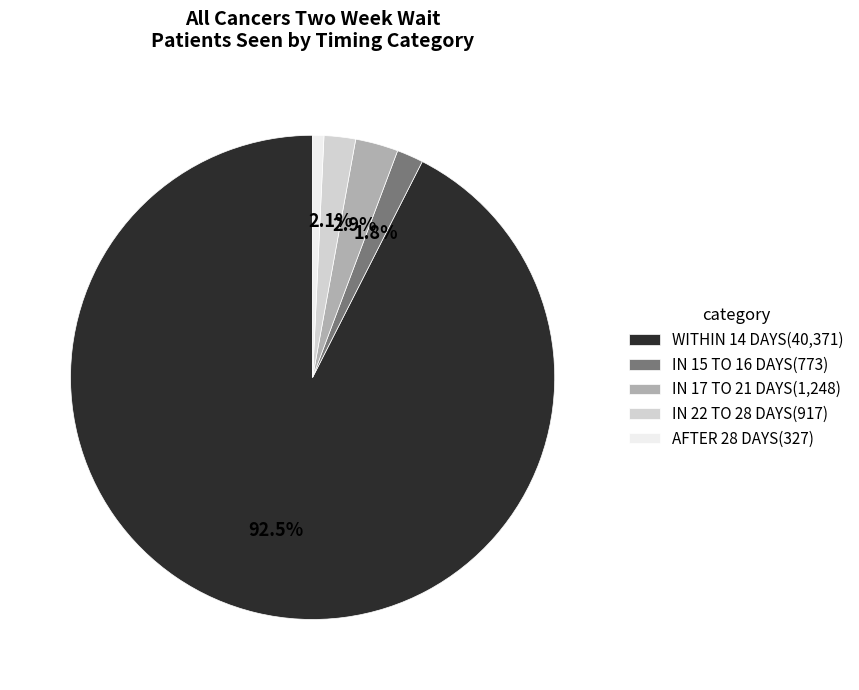

Combined, do IN 17 TO 21 DAYS and IN 22 TO 28 DAYS account for over 50%?

No